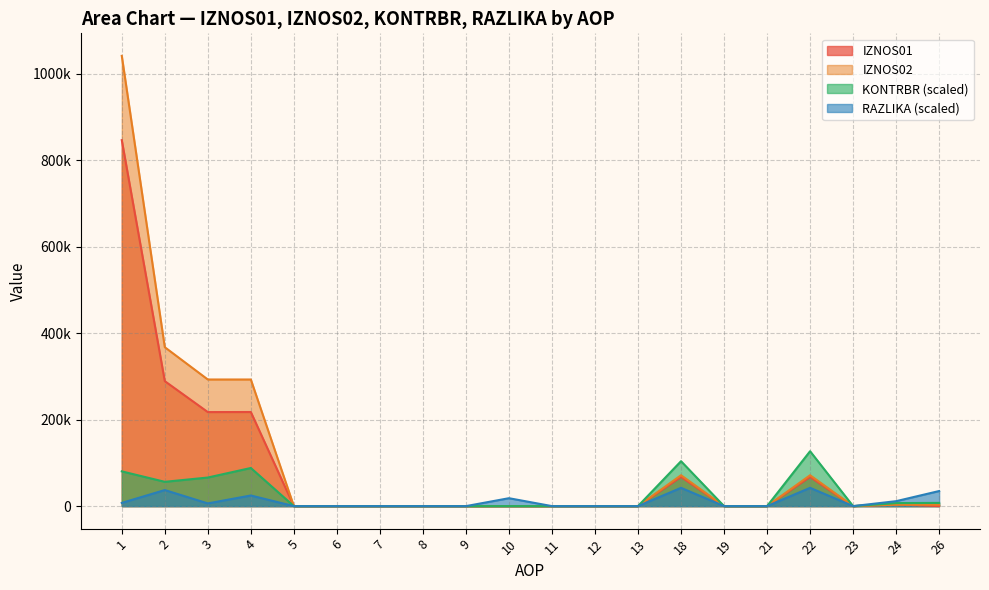

What is the average value of the RAZLIKA series?

11242.9